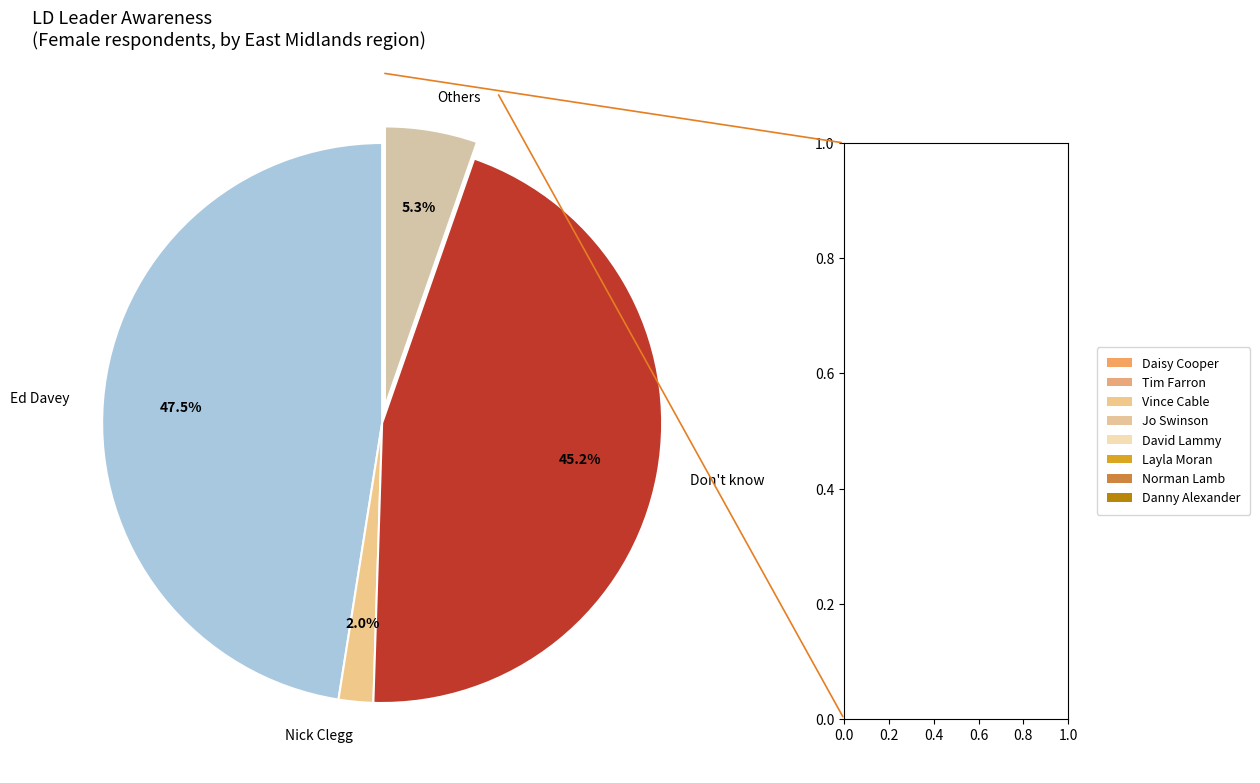

Is there any slice that represents more than half of the pie?

No